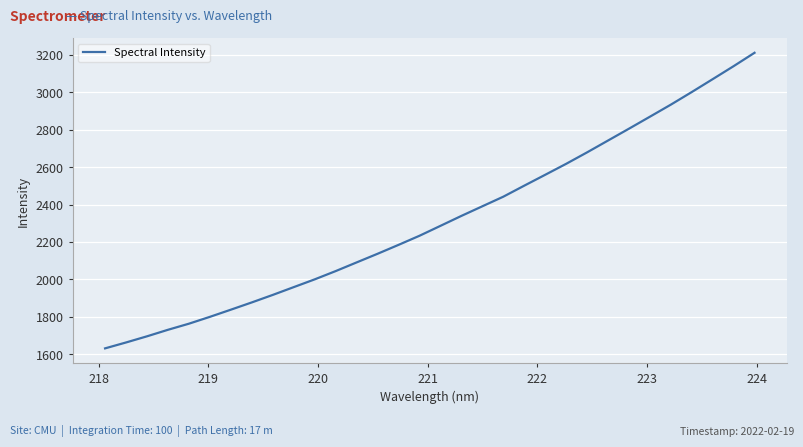

What is the smallest value displayed?

1631.1